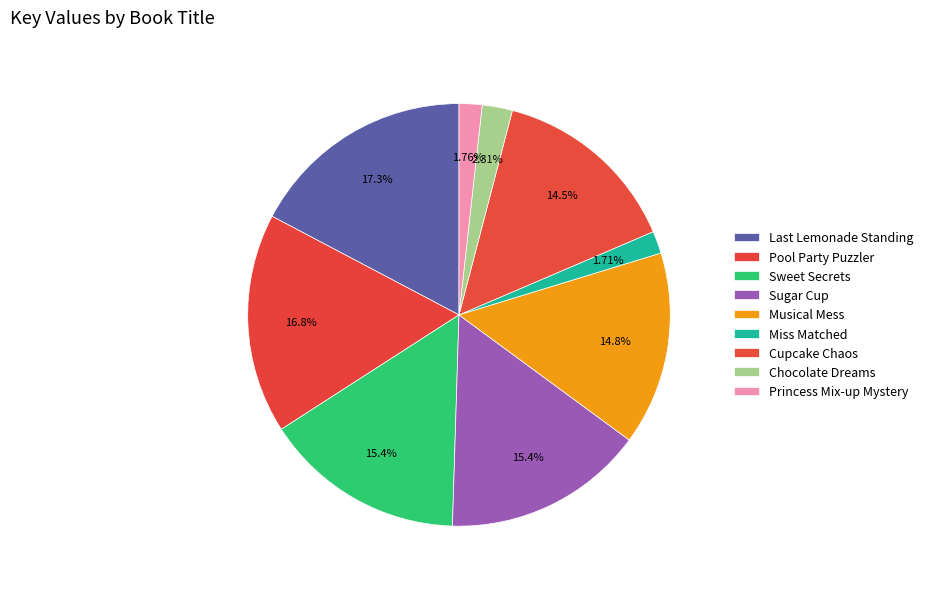

Which slice is the smallest?

Miss Matched